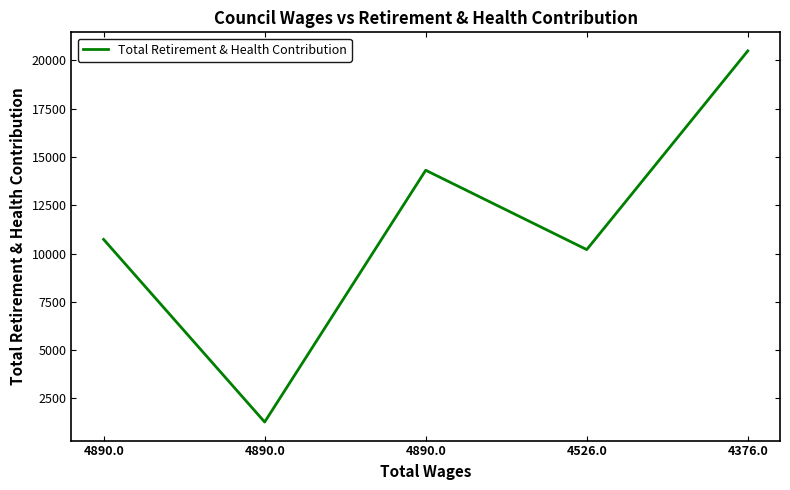

Reading right to left, transcribe all the data shown in this chart.

20482	10202	14307	1282	10729